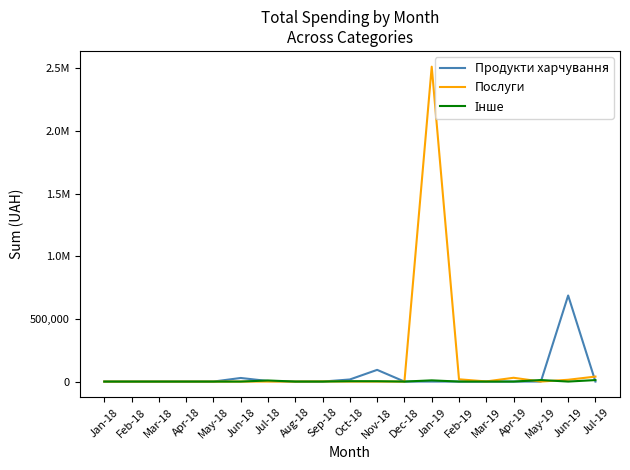

What is the difference between the maximum and minimum values in the Продукти харчування series?

686672.3